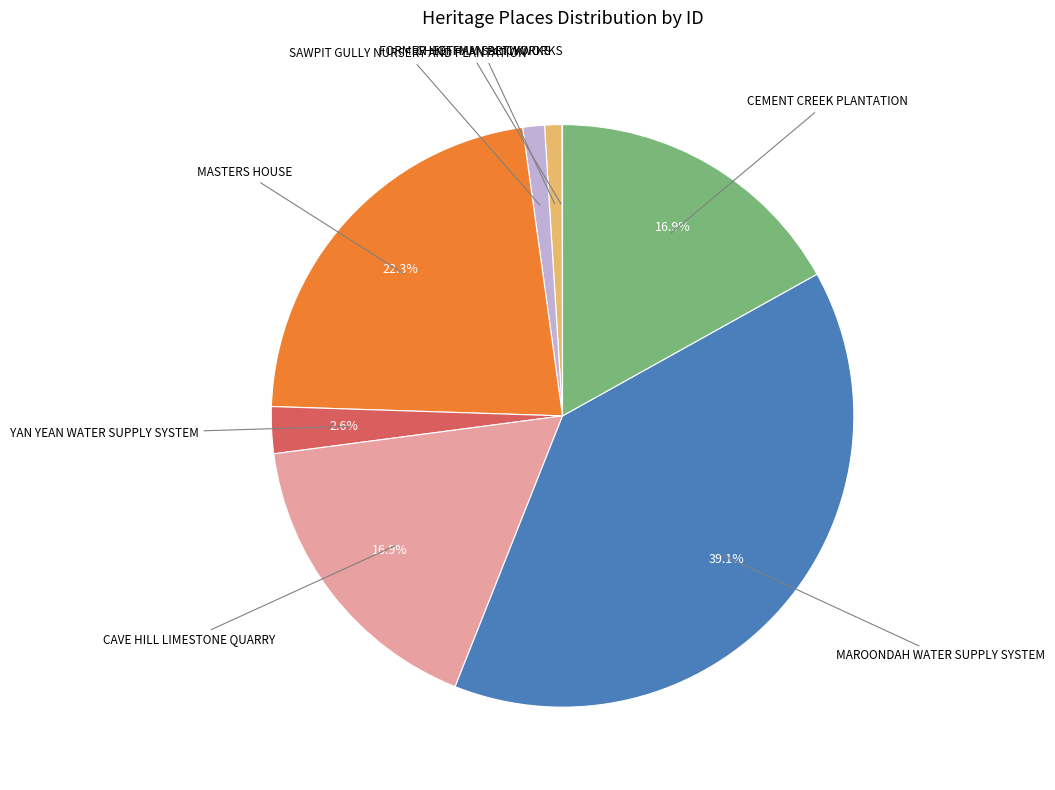

Is there a majority slice in this chart?

No